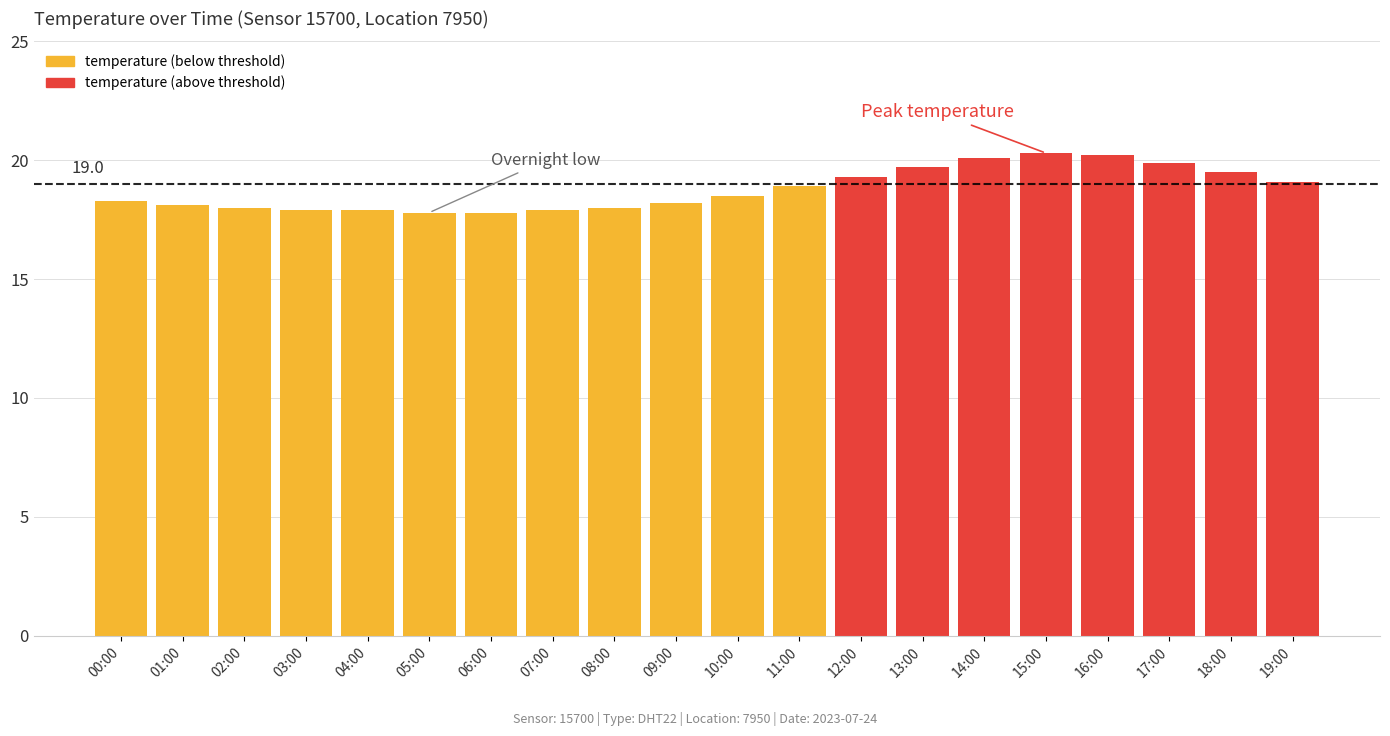

What is the ratio of the value at 16:00 to the value at 10:00?

1.1